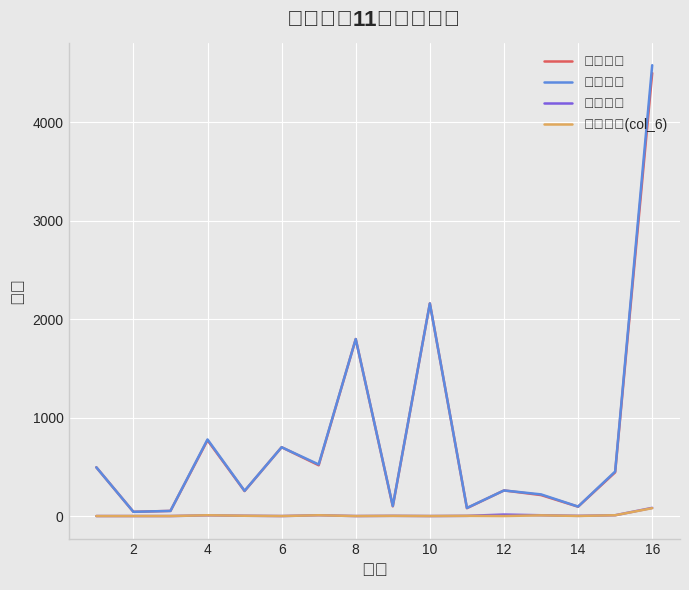

What is the maximum value shown in the chart?

4580